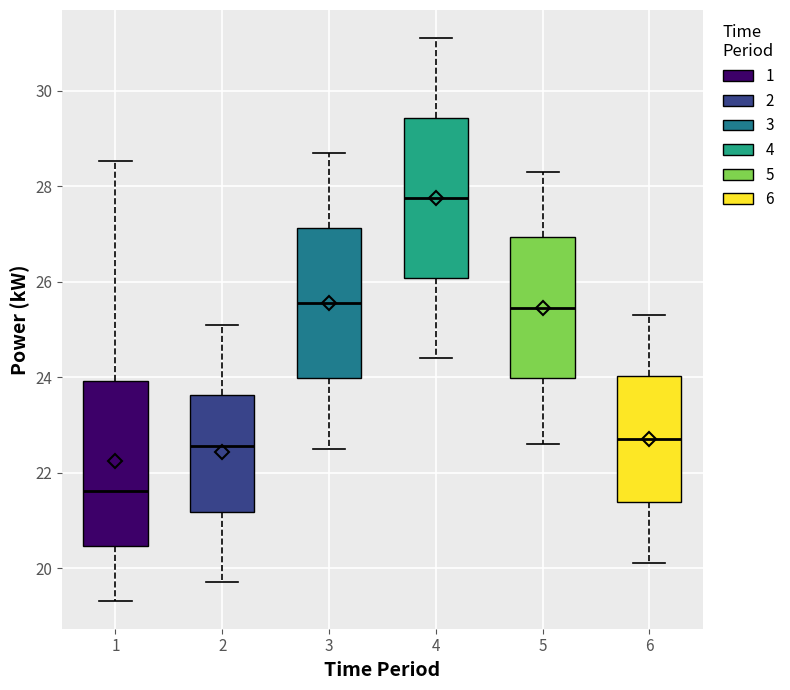

Reading left to right, read every box against the y-axis: the position of its median line, the range the box covers, and the ends of its whiskers. The values are not printed on the chart, so give them approximately, as read against the axis.

1: median 21.6, box 20.4 to 24.0, whiskers 19.4 to 28.6
2: median 22.6, box 21.2 to 23.6, whiskers 19.8 to 25.2
3: median 25.6, box 24.0 to 27.2, whiskers 22.6 to 28.8
4: median 27.8, box 26.0 to 29.4, whiskers 24.4 to 31.2
5: median 25.4, box 24.0 to 27.0, whiskers 22.6 to 28.4
6: median 22.8, box 21.4 to 24.0, whiskers 20.2 to 25.4